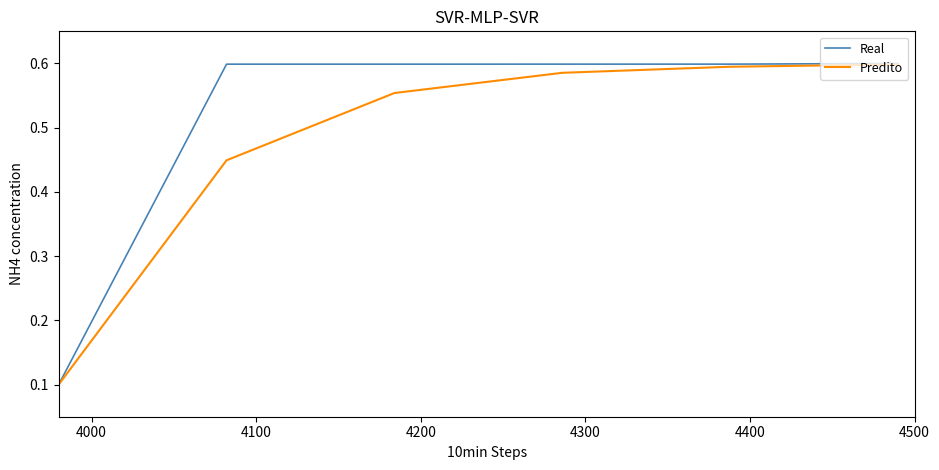

Which series has the largest range (max minus min)?

Real